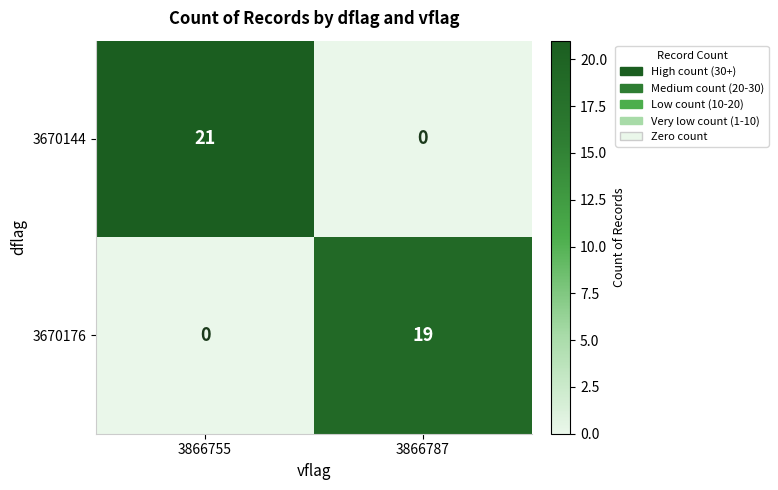

Reading left to right, extract all data points from this chart.

3670144: 3866755=21	3866787=0
3670176: 3866755=0	3866787=19